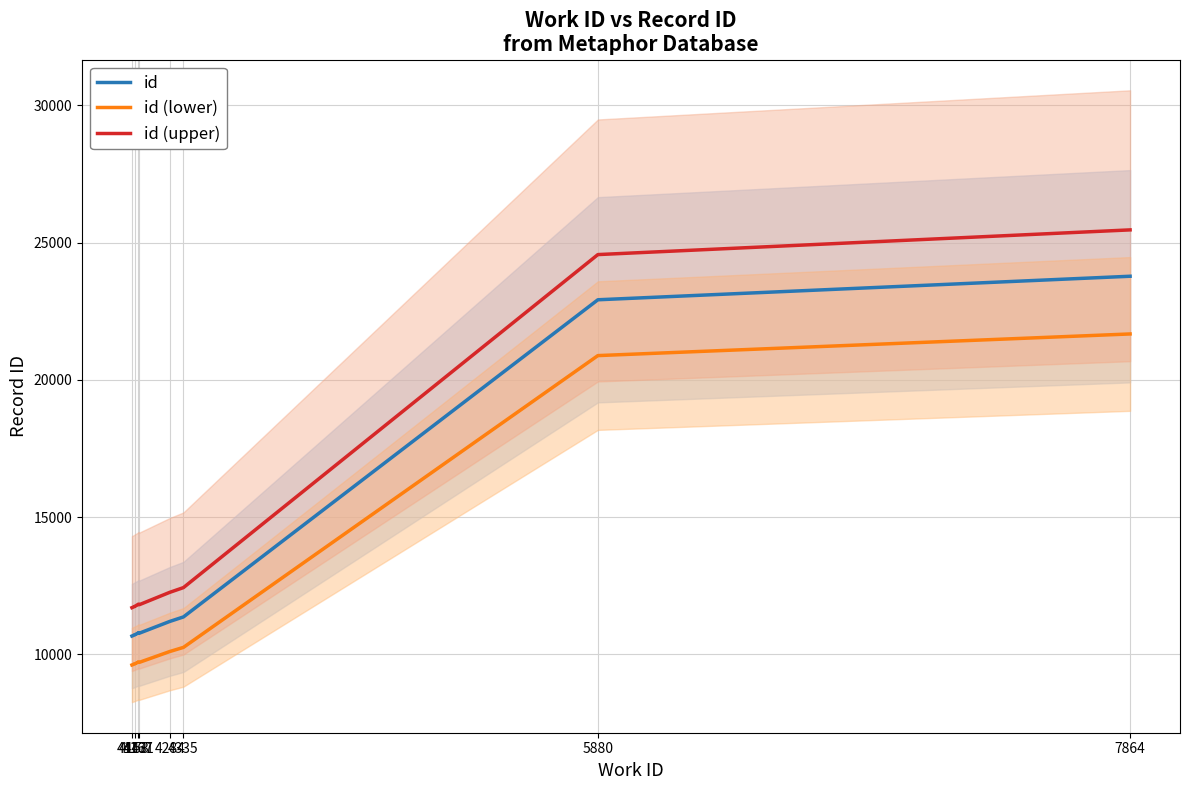

Between 4143 and 4153, which series saw the biggest shift?

id (upper)